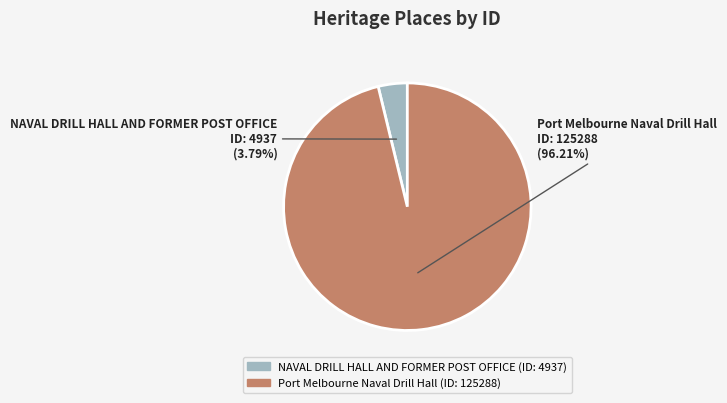

To the nearest percent, what is the difference between the NAVAL DRILL HALL AND FORMER POST OFFICE and Port Melbourne Naval Drill Hall slice percentages?

92%